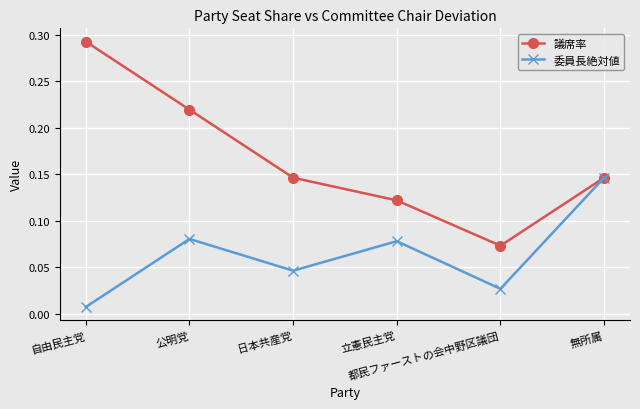

How many 議席率 values are between 0 and 1?

6